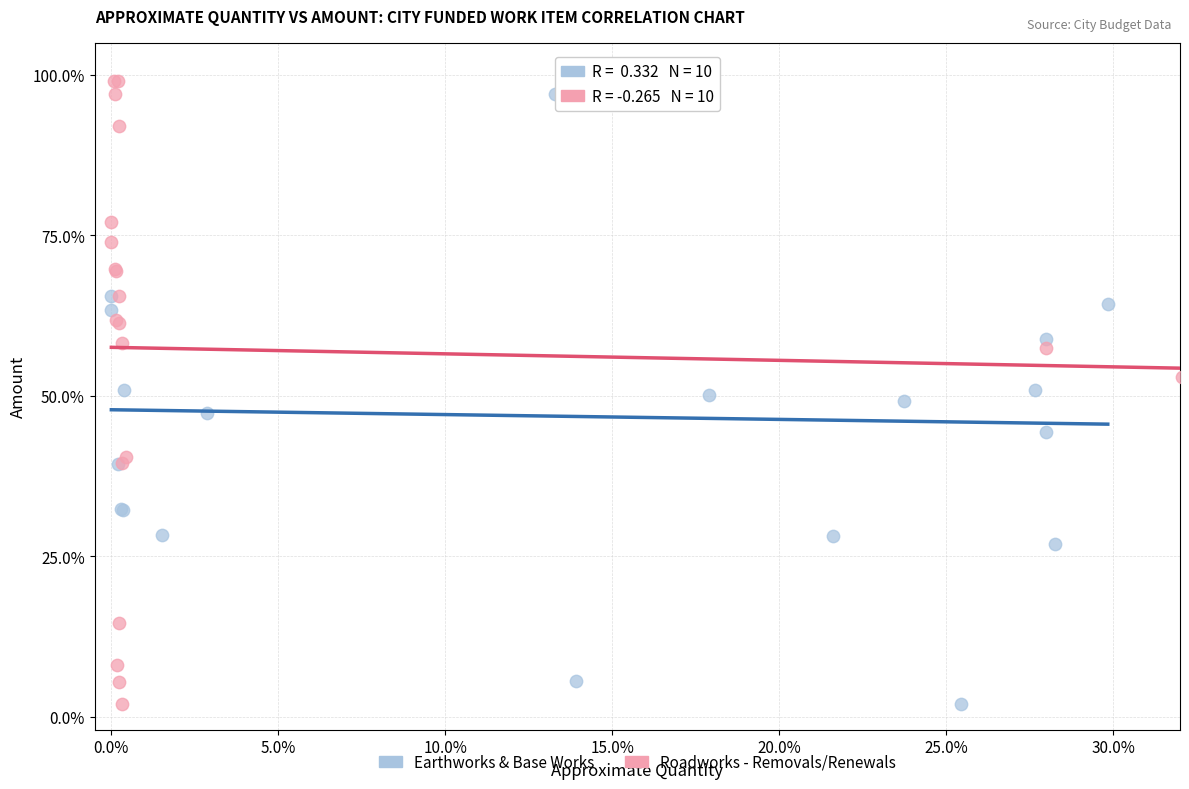

What are all the series names shown in the legend?

Earthworks & Base Works, Roadworks - Removals/Renewals